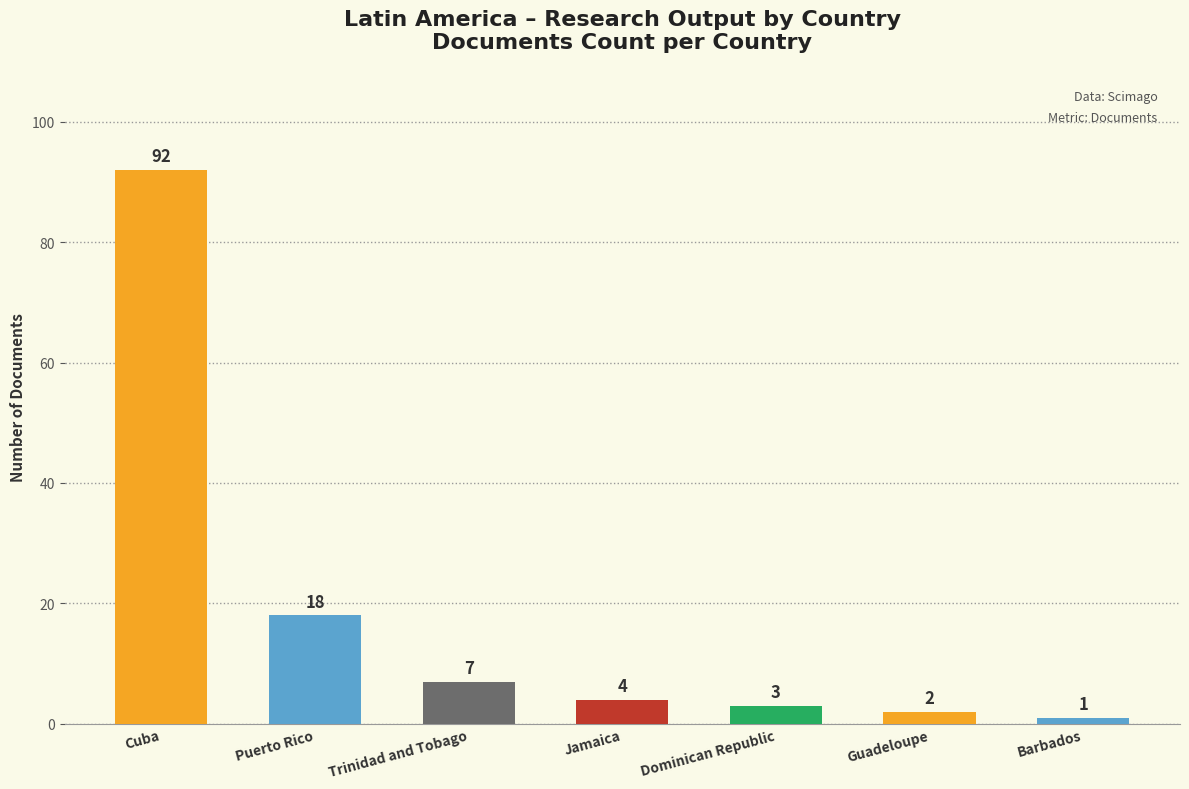

At which category does the chart reach its peak across all series?

Cuba